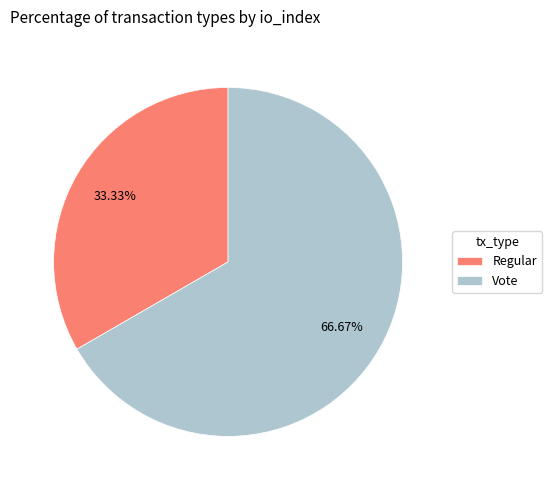

To the nearest percent, what is the difference between the Vote and Regular slice percentages?

33%